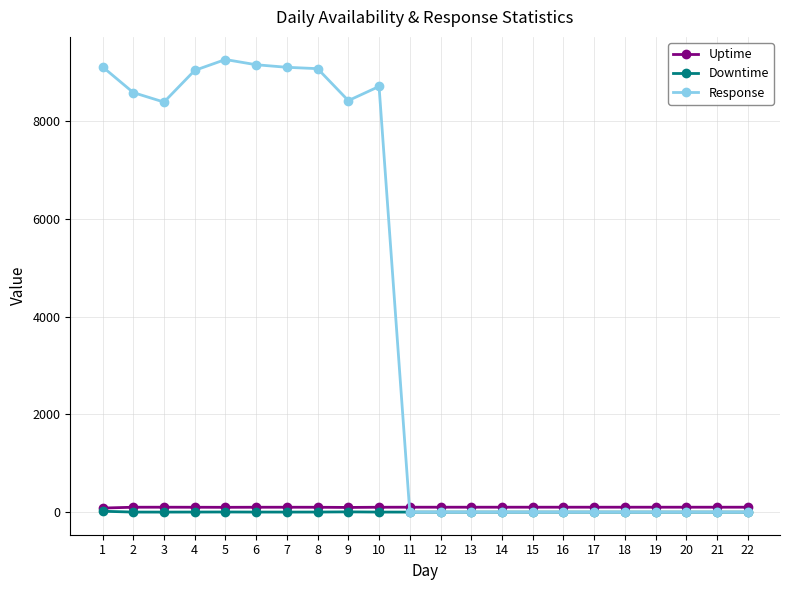

At which label does Response reach its peak?

5